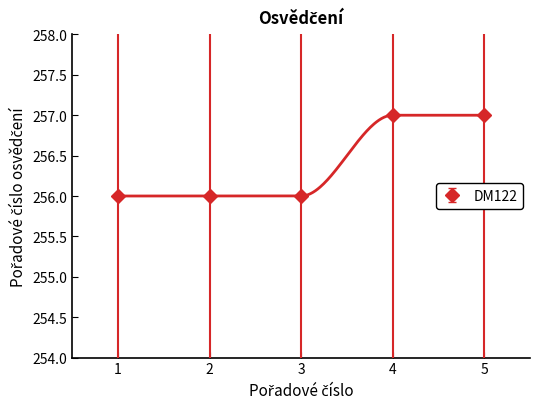

The DM122 series shows 256 at 3. True or false?

True